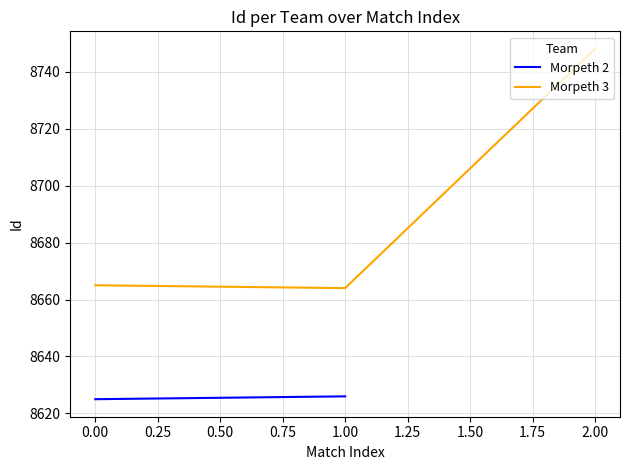

What is the lowest value of the Morpeth 3 series?

8664